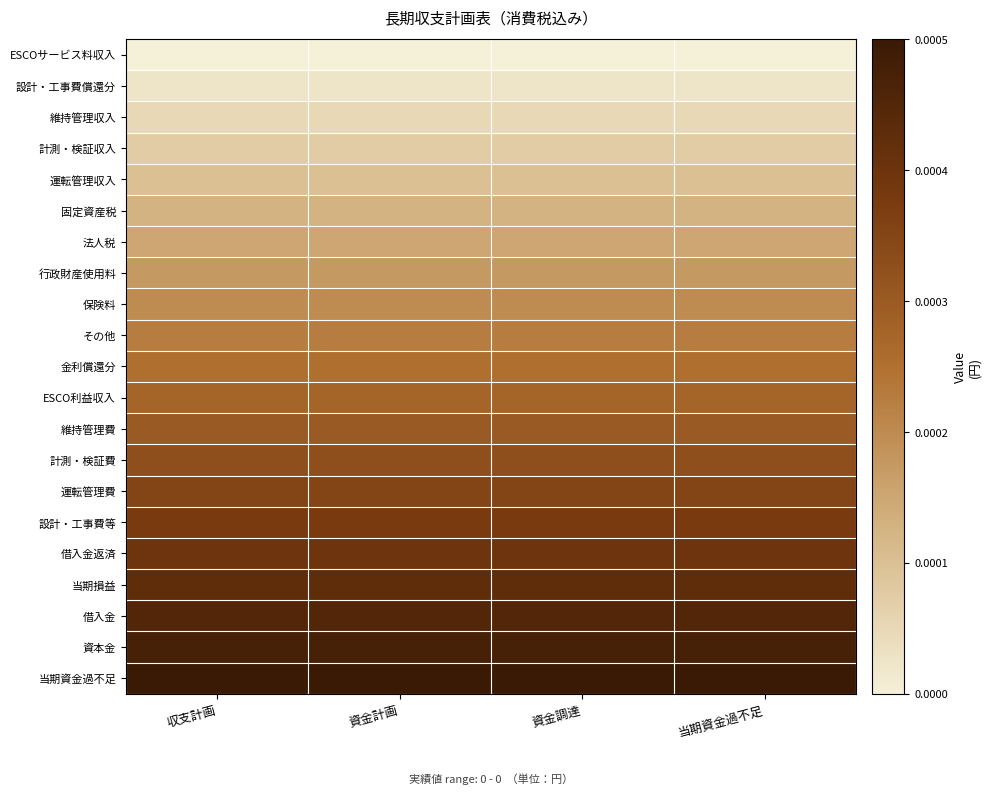

Reading left to right, extract all data points from this chart.

ESCOサービス料収入: 収支計画=0.0	資金計画=0.0	資金調達=0.0	当期資金過不足=0.0
設計・工事費償還分: 収支計画=0.0	資金計画=0.0	資金調達=0.0	当期資金過不足=0.0
維持管理収入: 収支計画=0.0	資金計画=0.0	資金調達=0.0	当期資金過不足=0.0
計測・検証収入: 収支計画=0.0	資金計画=0.0	資金調達=0.0	当期資金過不足=0.0
運転管理収入: 収支計画=0.0	資金計画=0.0	資金調達=0.0	当期資金過不足=0.0
固定資産税: 収支計画=0.0	資金計画=0.0	資金調達=0.0	当期資金過不足=0.0
法人税: 収支計画=0.0	資金計画=0.0	資金調達=0.0	当期資金過不足=0.0
行政財産使用料: 収支計画=0.0	資金計画=0.0	資金調達=0.0	当期資金過不足=0.0
保険料: 収支計画=0.0	資金計画=0.0	資金調達=0.0	当期資金過不足=0.0
その他: 収支計画=0.0	資金計画=0.0	資金調達=0.0	当期資金過不足=0.0
金利償還分: 収支計画=0.0	資金計画=0.0	資金調達=0.0	当期資金過不足=0.0
ESCO利益収入: 収支計画=0.0	資金計画=0.0	資金調達=0.0	当期資金過不足=0.0
維持管理費: 収支計画=0.0	資金計画=0.0	資金調達=0.0	当期資金過不足=0.0
計測・検証費: 収支計画=0.0	資金計画=0.0	資金調達=0.0	当期資金過不足=0.0
運転管理費: 収支計画=0.0	資金計画=0.0	資金調達=0.0	当期資金過不足=0.0
設計・工事費等: 収支計画=0.0	資金計画=0.0	資金調達=0.0	当期資金過不足=0.0
借入金返済: 収支計画=0.0	資金計画=0.0	資金調達=0.0	当期資金過不足=0.0
当期損益: 収支計画=0.0	資金計画=0.0	資金調達=0.0	当期資金過不足=0.0
借入金: 収支計画=0.0	資金計画=0.0	資金調達=0.0	当期資金過不足=0.0
資本金: 収支計画=0.0	資金計画=0.0	資金調達=0.0	当期資金過不足=0.0
当期資金過不足: 収支計画=0.0	資金計画=0.0	資金調達=0.0	当期資金過不足=0.0